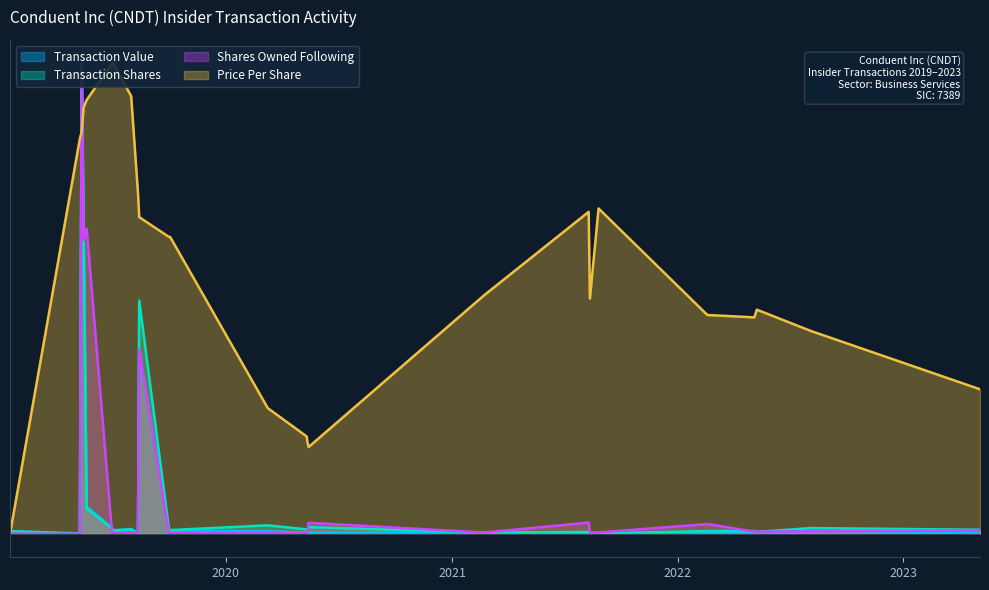

Between which two adjacent categories do sharesOwnedFollowingTransaction and transactionPricePerShare first intersect?

2019-01-17 and 2019-05-10